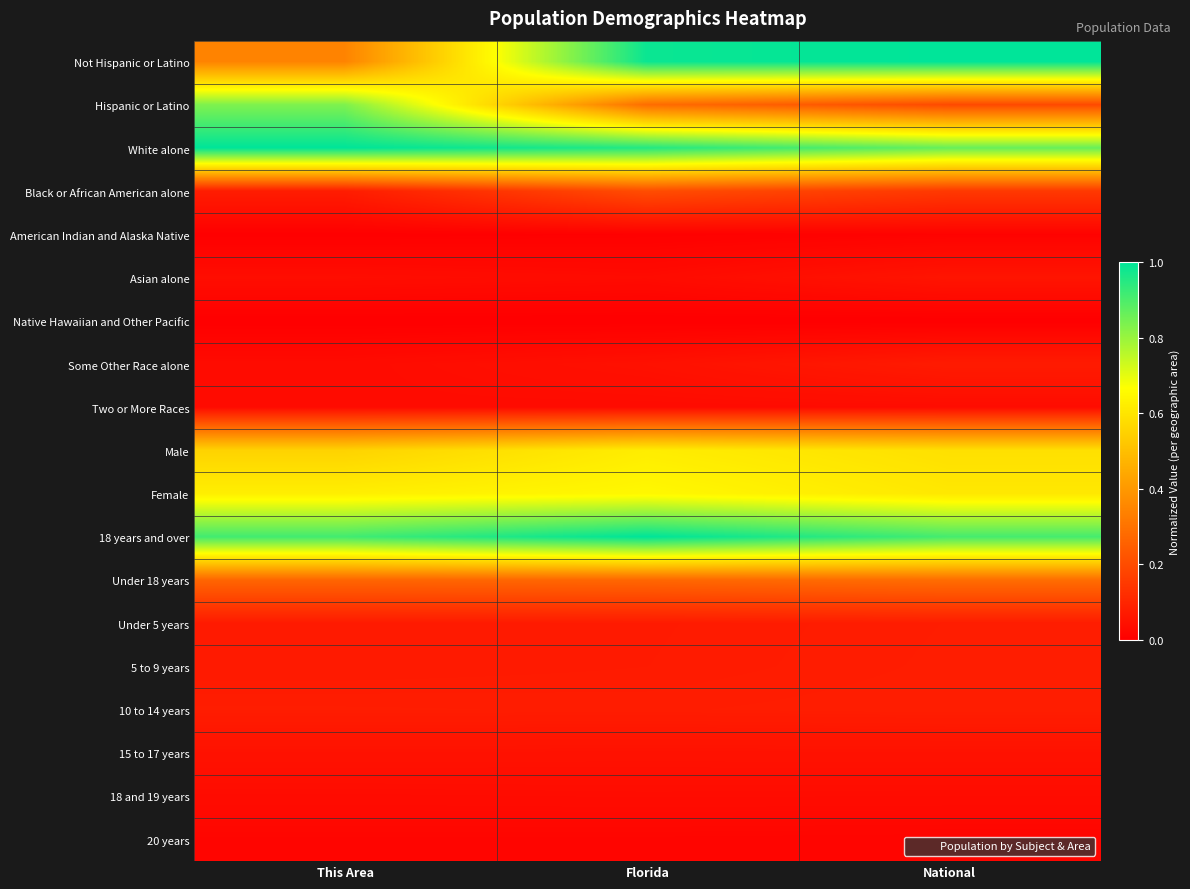

Reading left to right, transcribe all the data shown in this chart.

Not Hispanic or Latino: This Area=0.3	Florida=1.0	National=1.0
Hispanic or Latino: This Area=0.8	Florida=0.3	National=0.2
White alone: This Area=1.0	Florida=1.0	National=0.9
Black or African American alone: This Area=0.1	Florida=0.2	National=0.1
American Indian and Alaska Native: This Area=0.0	Florida=0.0	National=0.0
Asian alone: This Area=0.0	Florida=0.0	National=0.1
Native Hawaiian and Other Pacific: This Area=0.0	Florida=0.0	National=0.0
Some Other Race alone: This Area=0.0	Florida=0.0	National=0.1
Two or More Races: This Area=0.0	Florida=0.0	National=0.0
Male: This Area=0.6	Florida=0.6	National=0.6
Female: This Area=0.6	Florida=0.6	National=0.6
18 years and over: This Area=0.9	Florida=1.0	National=0.9
Under 18 years: This Area=0.3	Florida=0.3	National=0.3
Under 5 years: This Area=0.1	Florida=0.1	National=0.1
5 to 9 years: This Area=0.1	Florida=0.1	National=0.1
10 to 14 years: This Area=0.1	Florida=0.1	National=0.1
15 to 17 years: This Area=0.0	Florida=0.0	National=0.0
18 and 19 years: This Area=0.0	Florida=0.0	National=0.0
20 years: This Area=0.0	Florida=0.0	National=0.0